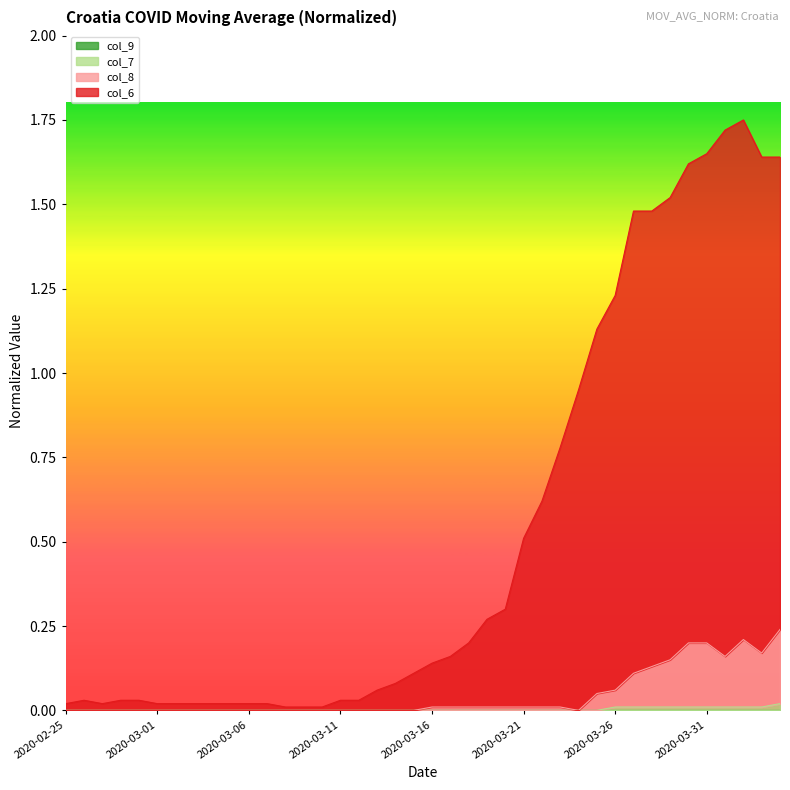

What is the difference between the maximum and minimum values in the col_8 series?

0.2